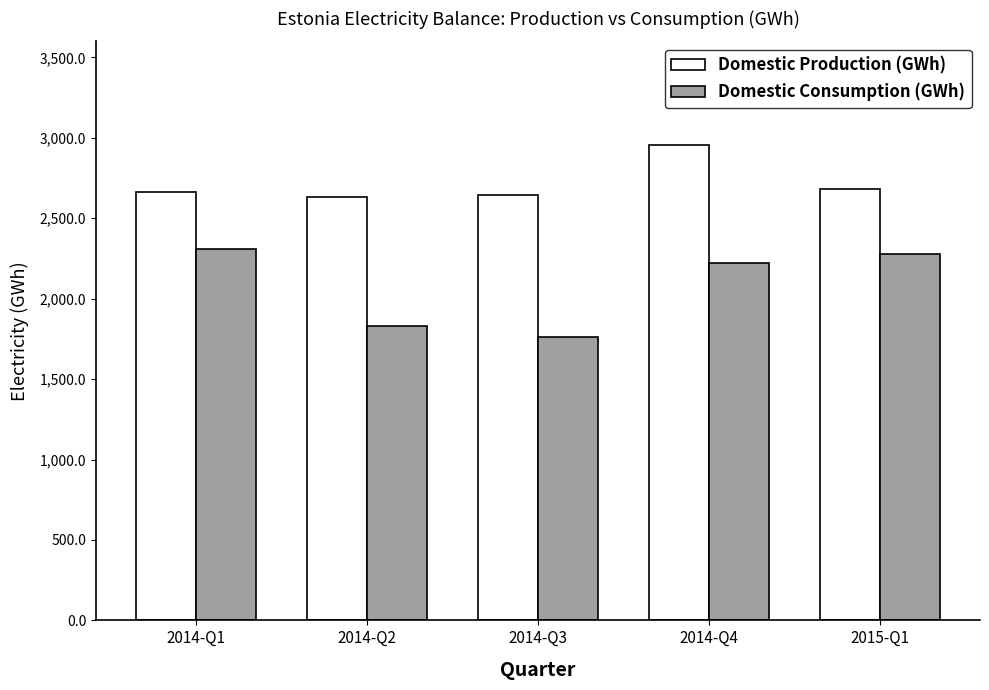

What is the difference between the second highest and second lowest values in the Domestic Consumption (GWh) series?

447.0